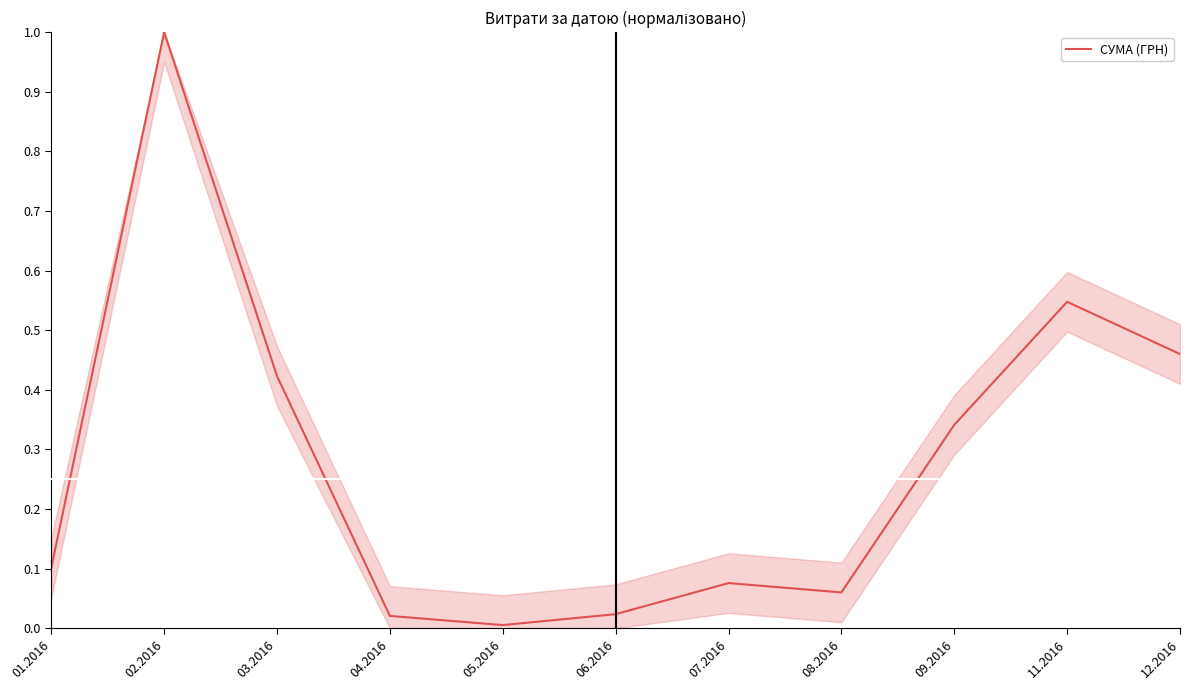

Count the number of categories in the chart.

11